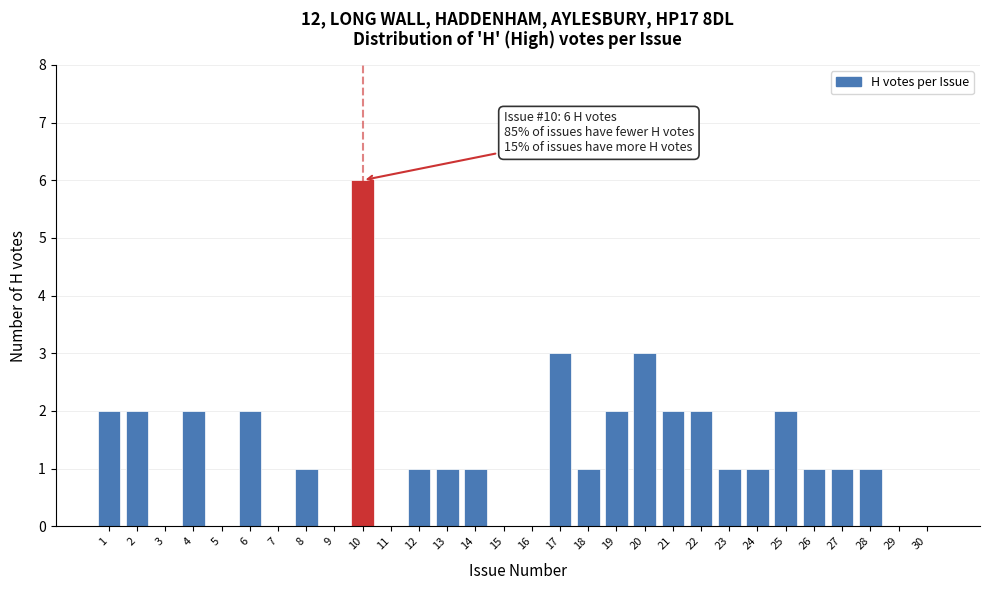

Reading left to right, transcribe all the data shown in this chart.

1=2	2=2	3=0	4=2	5=0	6=2	7=0	8=1	9=0	10=6	11=0	12=1	13=1	14=1	15=0	16=0	17=3	18=1	19=2	20=3	21=2	22=2	23=1	24=1	25=2	26=1	27=1	28=1	29=0	30=0